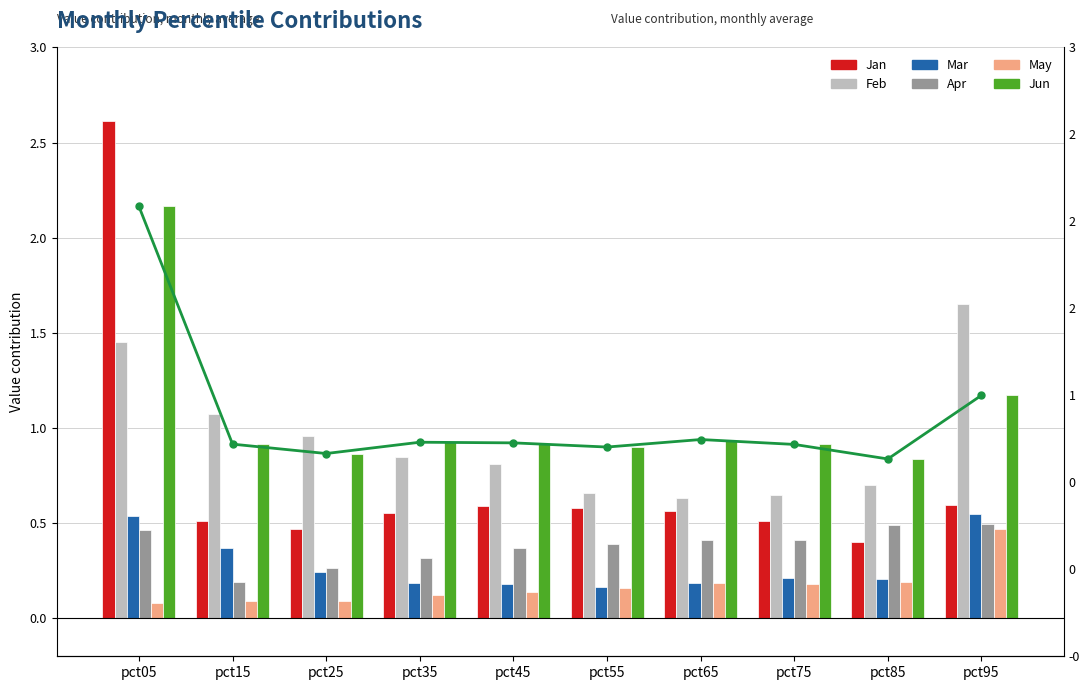

Reading left to right, list all the values displayed in this chart.

Jan: pct05=2.6	pct15=0.5	pct25=0.5	pct35=0.6	pct45=0.6	pct55=0.6	pct65=0.6	pct75=0.5	pct85=0.4	pct95=0.6
Feb: pct05=1.5	pct15=1.1	pct25=1.0	pct35=0.8	pct45=0.8	pct55=0.7	pct65=0.6	pct75=0.6	pct85=0.7	pct95=1.7
Mar: pct05=0.5	pct15=0.4	pct25=0.2	pct35=0.2	pct45=0.2	pct55=0.2	pct65=0.2	pct75=0.2	pct85=0.2	pct95=0.5
Apr: pct05=0.5	pct15=0.2	pct25=0.3	pct35=0.3	pct45=0.4	pct55=0.4	pct65=0.4	pct75=0.4	pct85=0.5	pct95=0.5
May: pct05=0.1	pct15=0.1	pct25=0.1	pct35=0.1	pct45=0.1	pct55=0.2	pct65=0.2	pct75=0.2	pct85=0.2	pct95=0.5
Jun: pct05=2.2	pct15=0.9	pct25=0.9	pct35=0.9	pct45=0.9	pct55=0.9	pct65=0.9	pct75=0.9	pct85=0.8	pct95=1.2